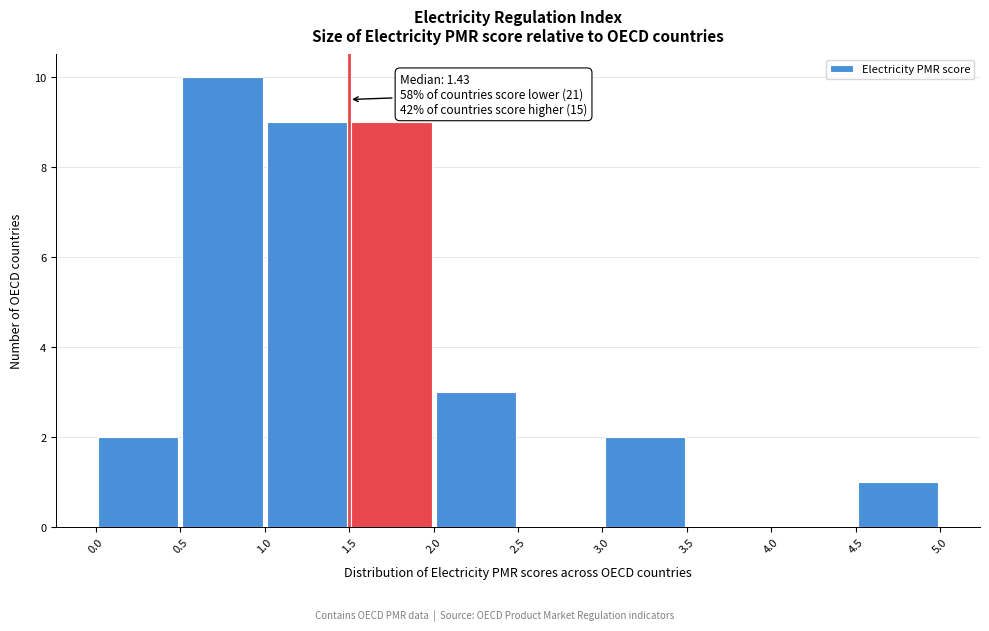

Over which range of the x-axis is the bar tallest?

0.5 to 1.0